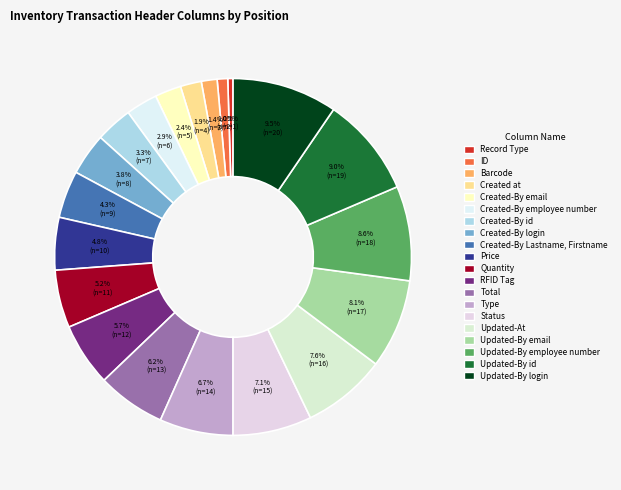

To the nearest percent, what is the difference between the Status and Created-By employee number slice percentages?

4%